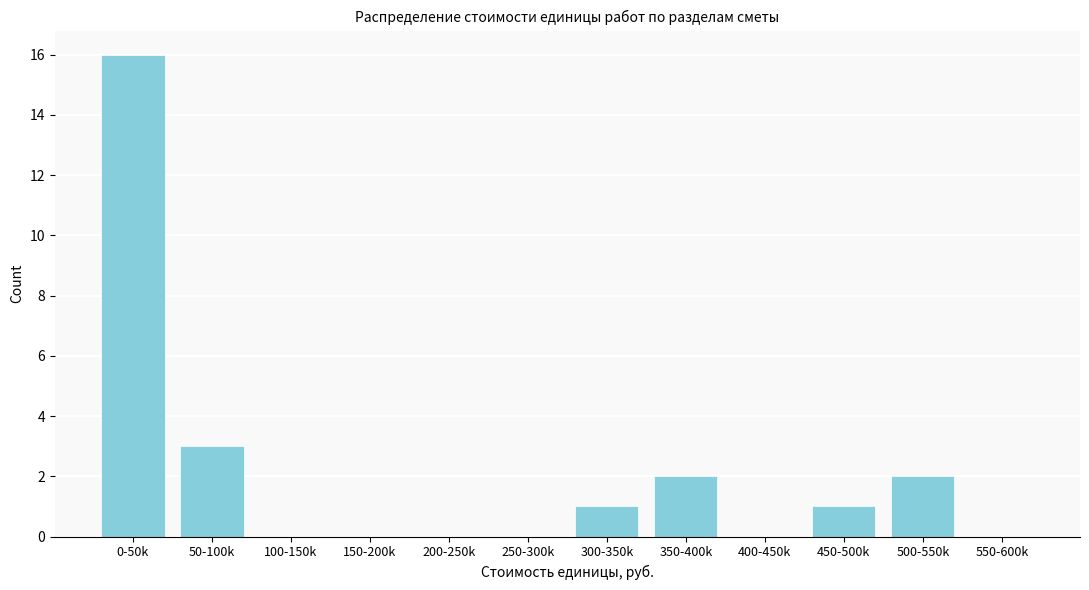

Reading left to right, what are all the values shown in this chart?

0-50k=16	50-100k=3	100-150k=0	150-200k=0	200-250k=0	250-300k=0	300-350k=1	350-400k=2	400-450k=0	450-500k=1	500-550k=2	550-600k=0